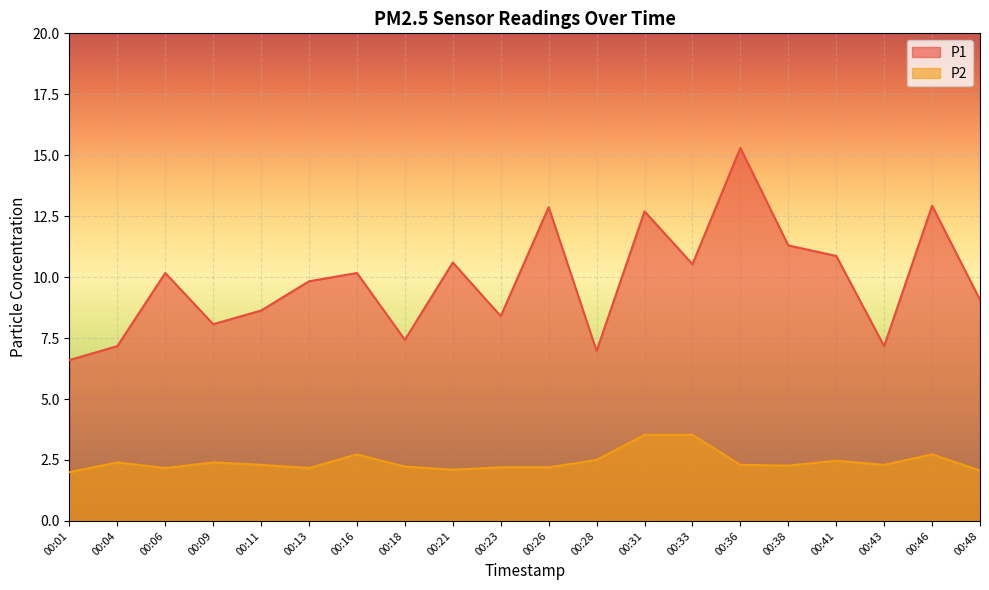

What are all the series names shown in the legend?

P1, P2